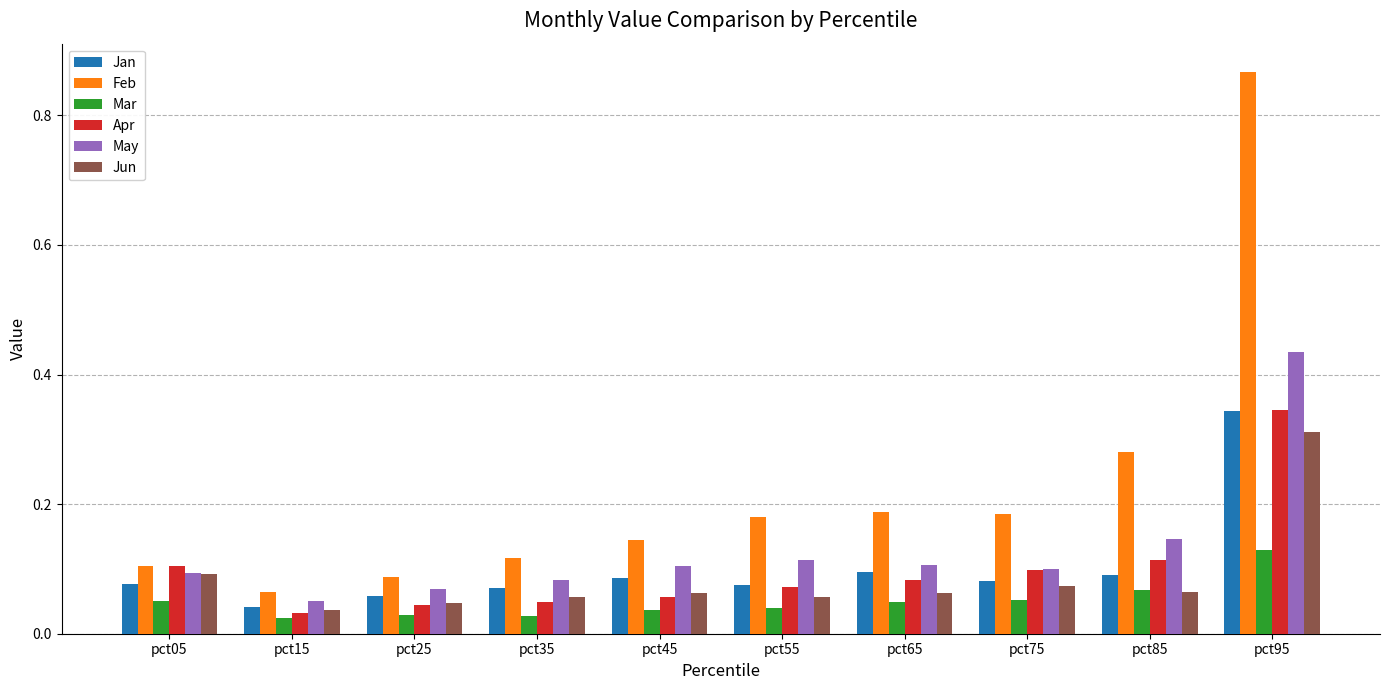

Is it true that Jan equals 0.1 at pct85?

True